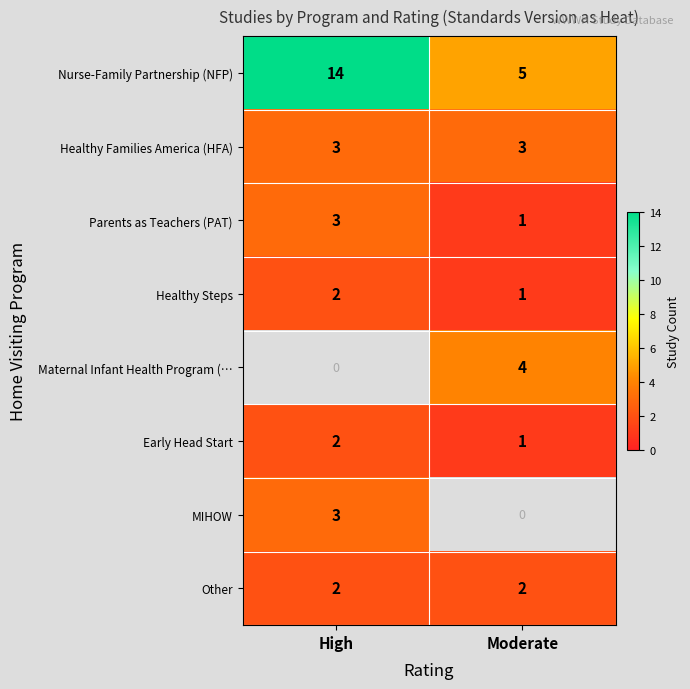

Where is Nurse-Family Partnership (NFP) nearest to the value 9?

Moderate